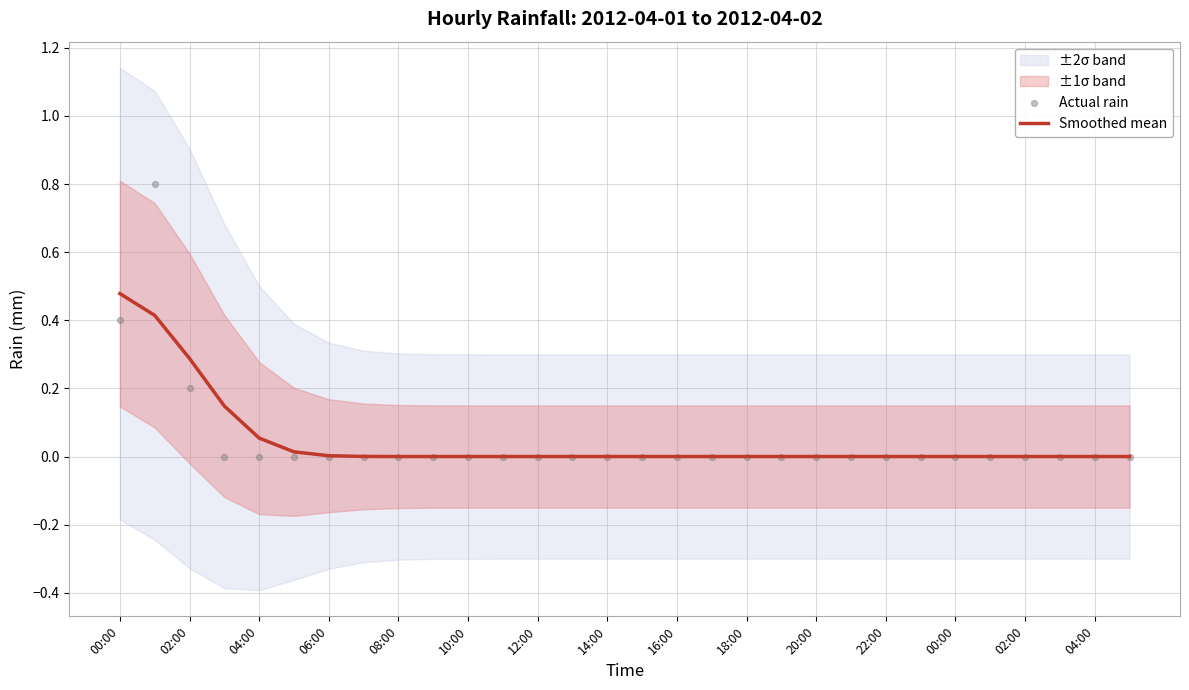

At how many categories does at least one series exceed 0?

9